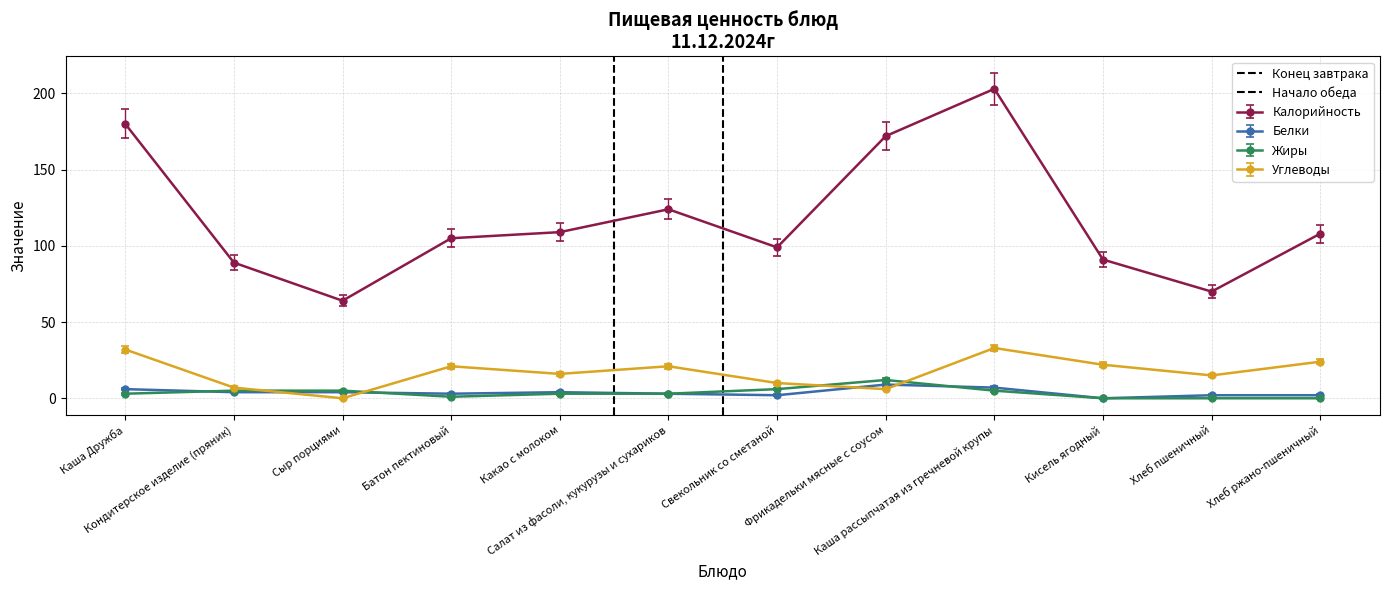

True or false: Углеводы and Калорийность cross at least once.

False